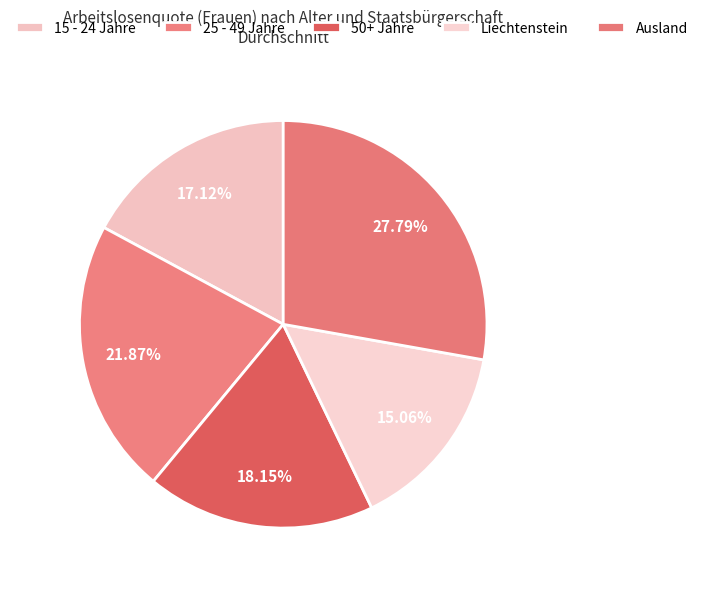

How many segments does this pie chart have?

5